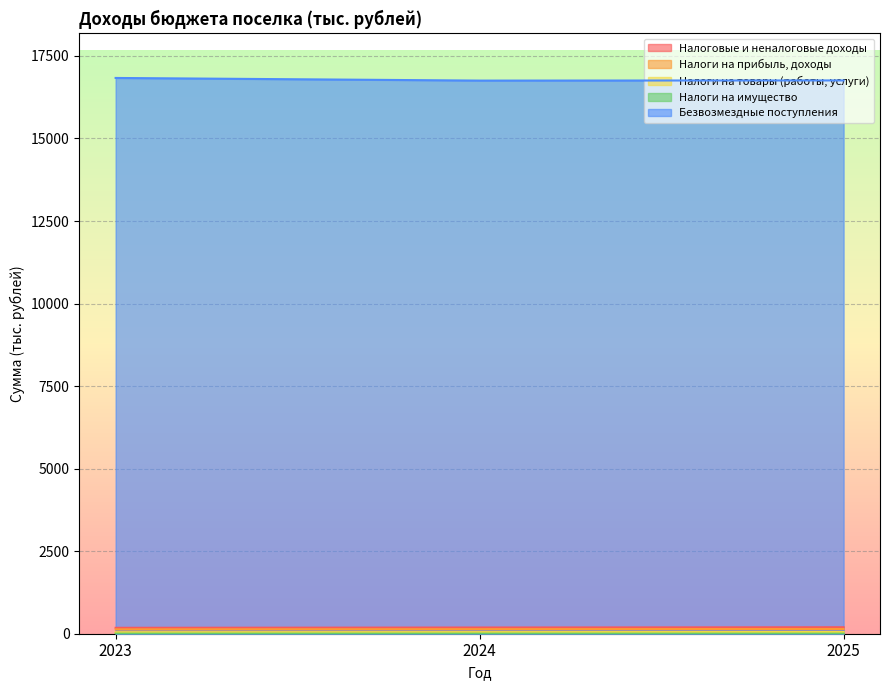

At 2023, list the series in order from smallest to largest.

Налоги на имущество, Налоги на товары (работы, услуги), Налоги на прибыль, доходы, Налоговые и неналоговые доходы, Безвозмездные поступления